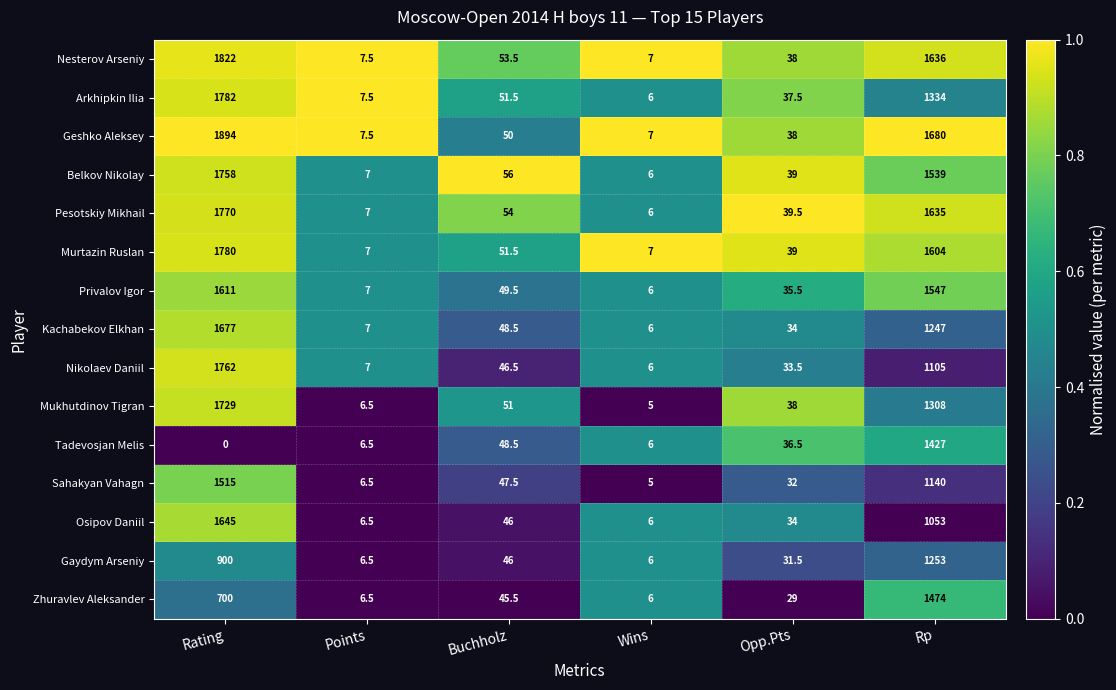

Which series changed the most between Rating and Wins?

Geshko Aleksey